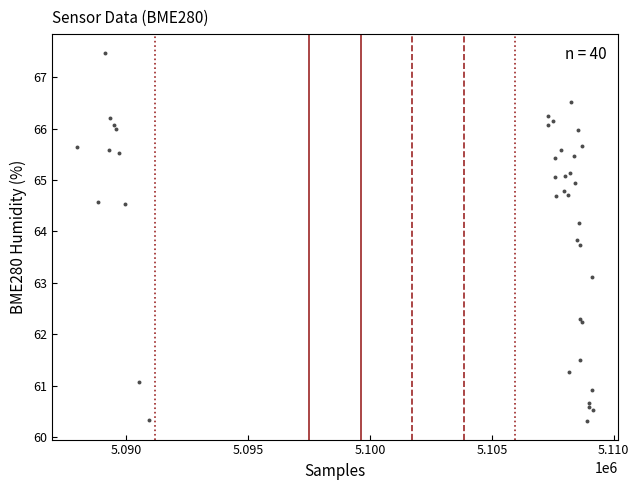

What Y value in the scatter plot is closest to 63?

63.1